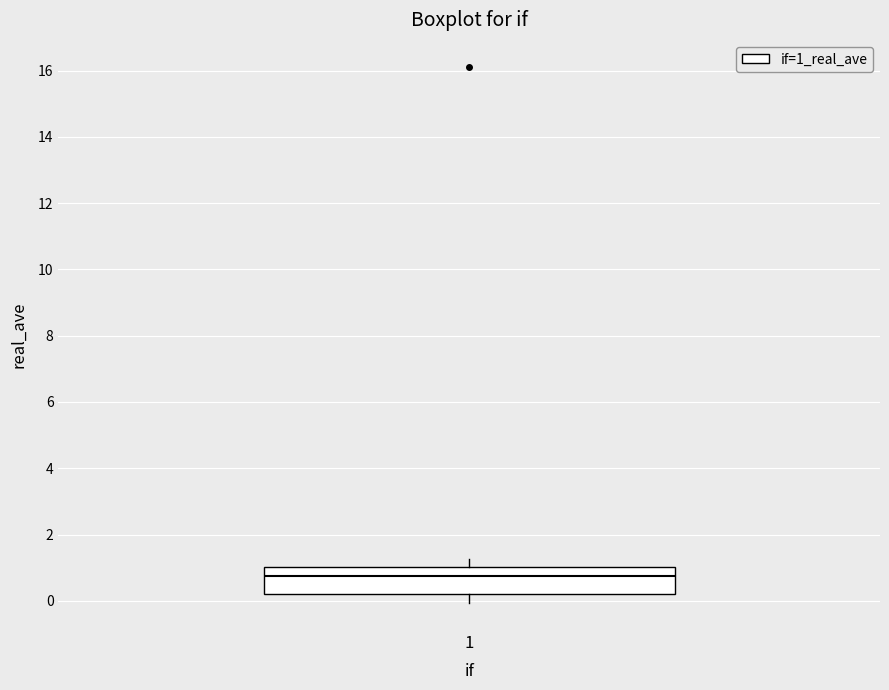

Where does the median line of the box at x = 1 sit on the y-axis? The values are not printed on the chart, so give them approximately, as read against the axis.

0.8